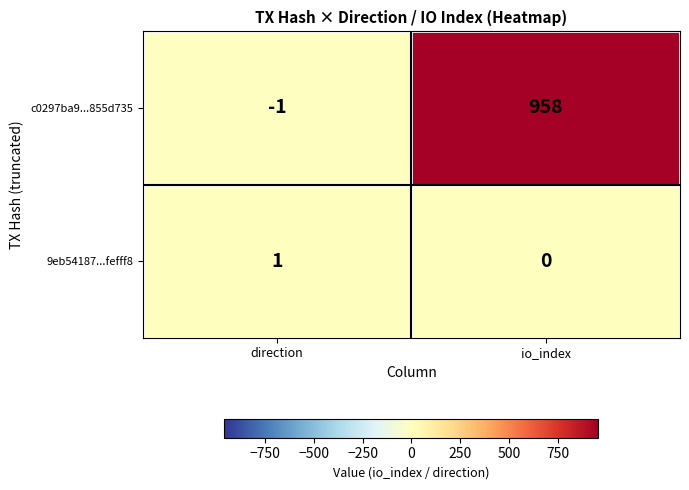

At how many categories does at least one series exceed 402?

1